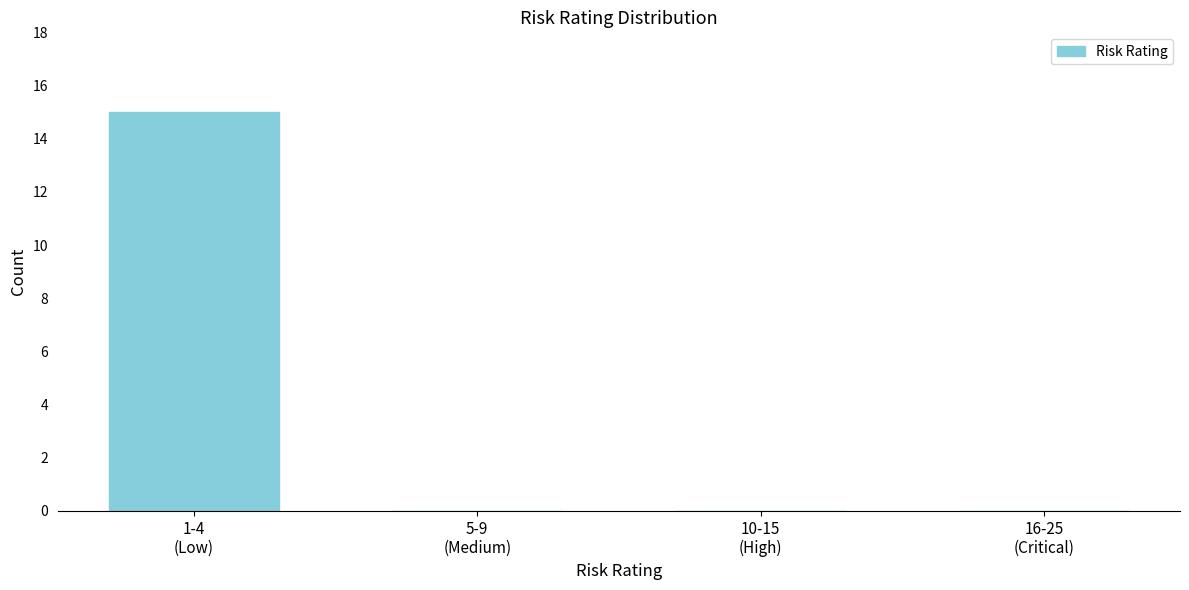

What is the sum of all values?

15